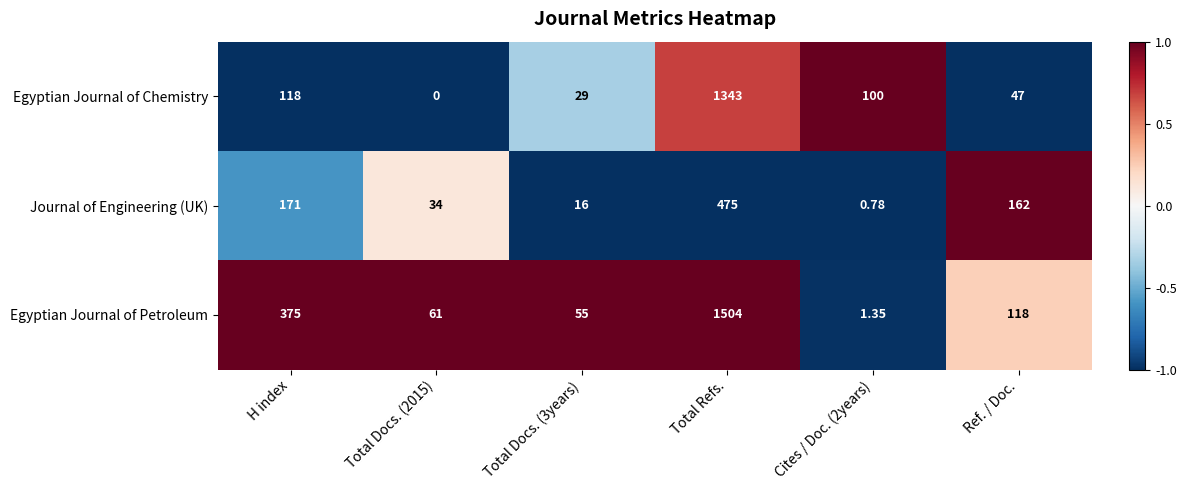

Between Total Docs. (3years) and Total Refs., which series saw the biggest shift?

Egyptian Journal of Petroleum